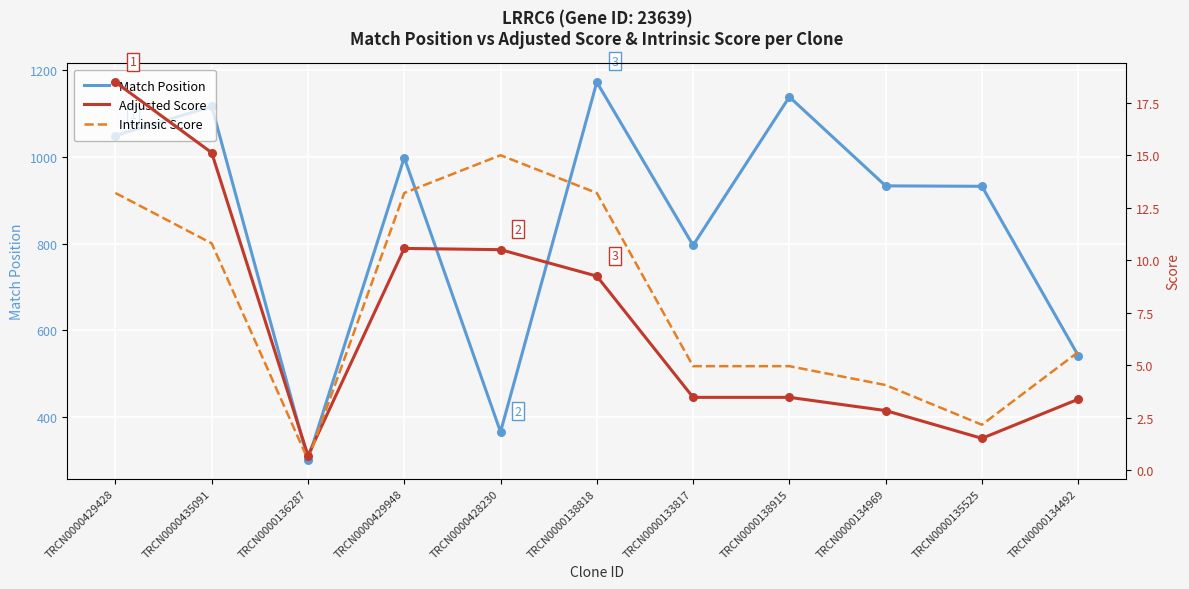

At how many categories does at least one series exceed 381?

9